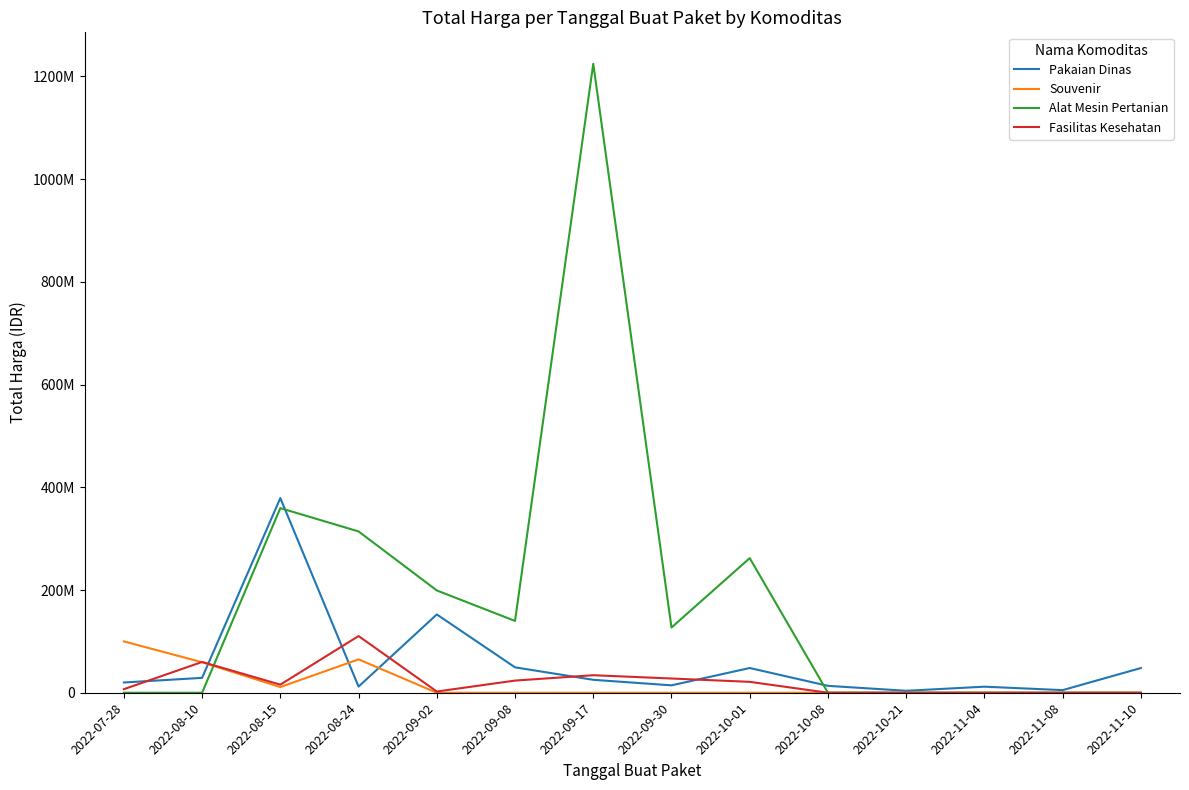

What are all the series names shown in the legend?

Pakaian Dinas, Souvenir, Alat Mesin Pertanian, Fasilitas Kesehatan